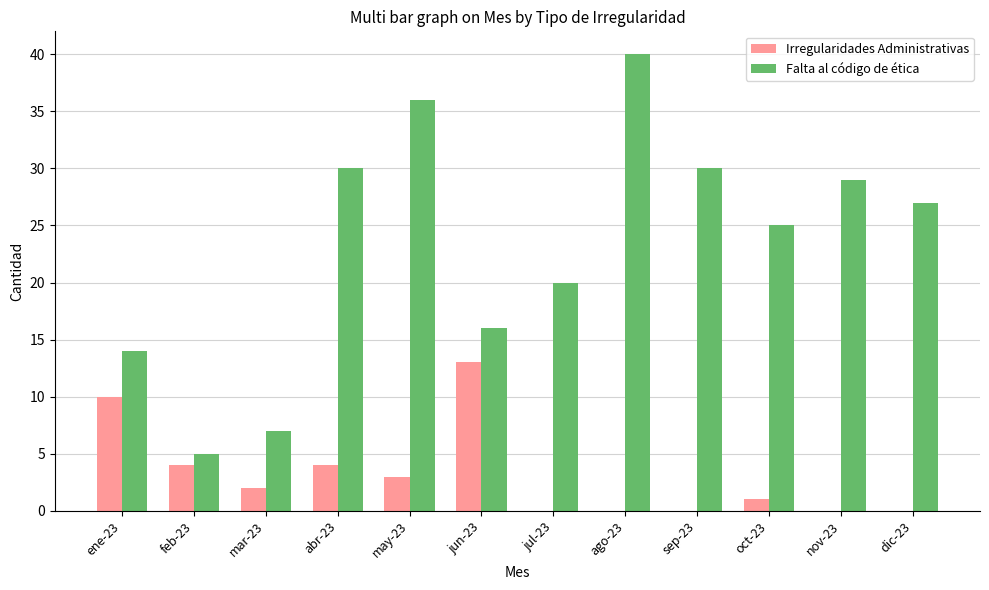

True or false: Falta al código de ética has a value of 58 at ago-23.

False